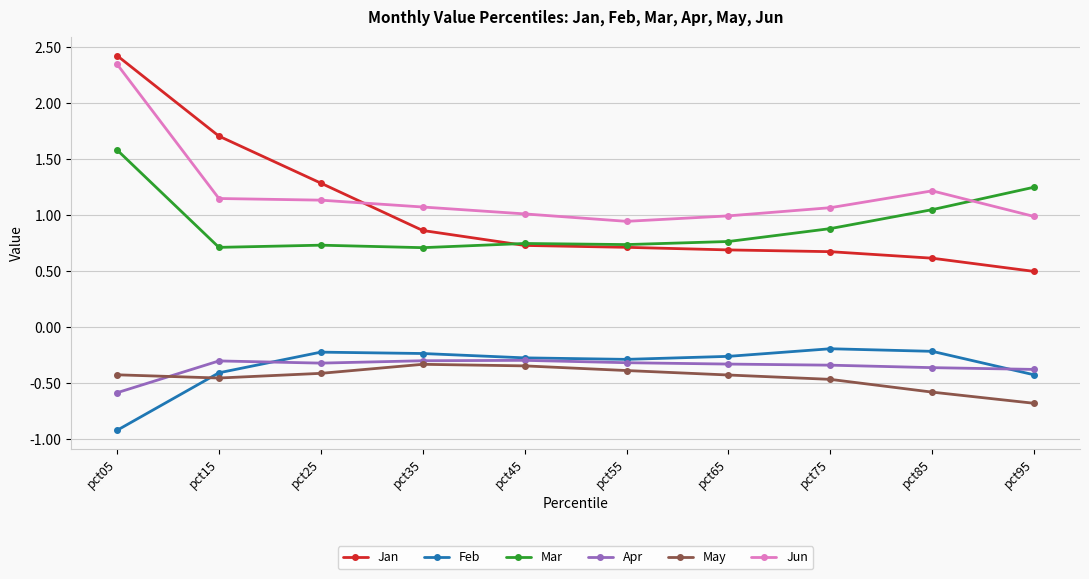

What is the spread (max minus min) of values at pct95?

1.9